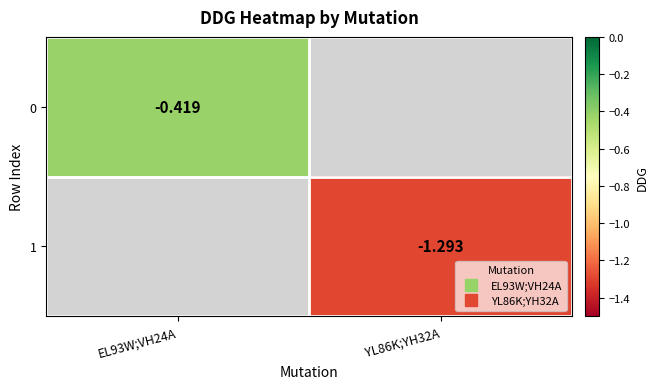

List the labels in order of 1 value, smallest first.

EL93W;VH24A, YL86K;YH32A